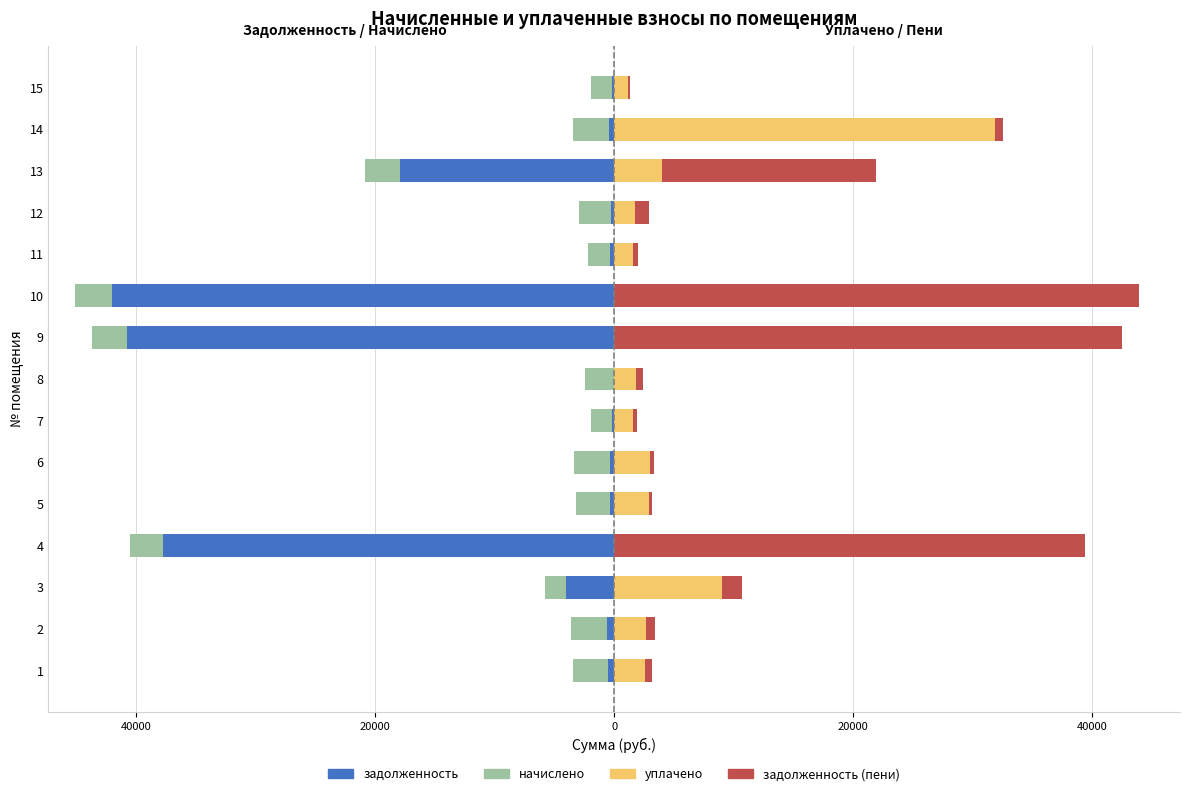

What is the spread (max minus min) of values at 8?

4236.5